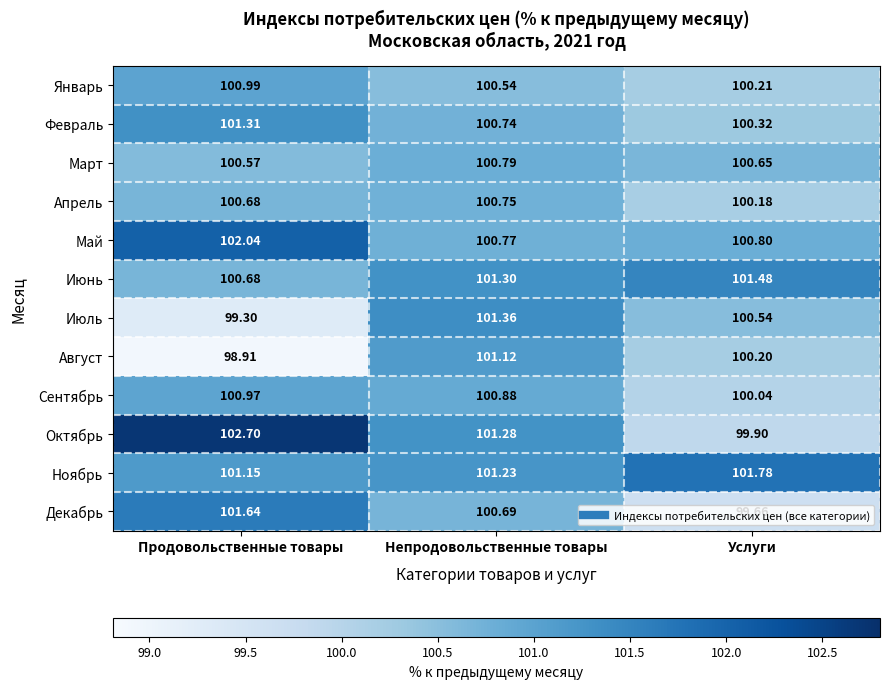

Which series has the widest spread of values?

Октябрь